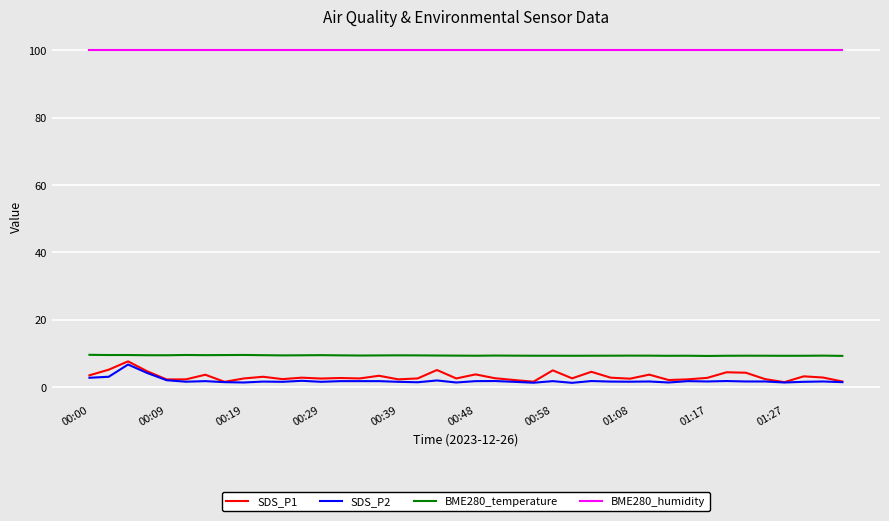

True or false: SDS_P1 and BME280_humidity intersect in this chart.

False